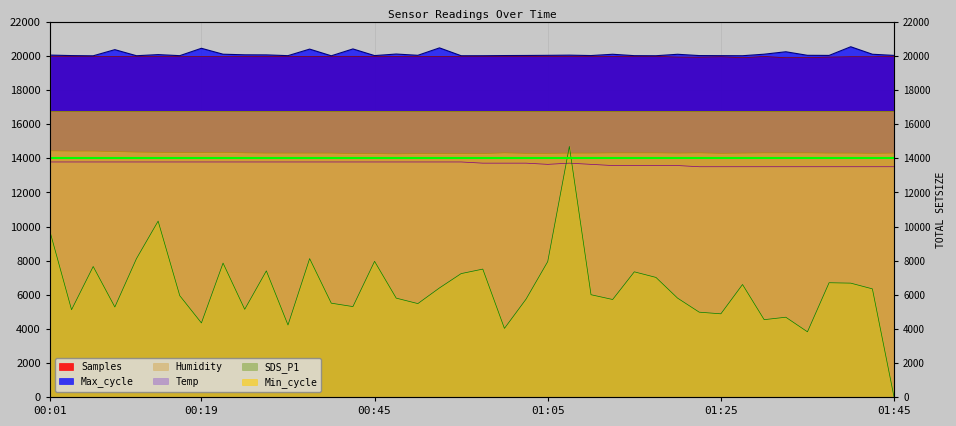

What is the value of the Humidity point at the 40th from the left?

14310.0